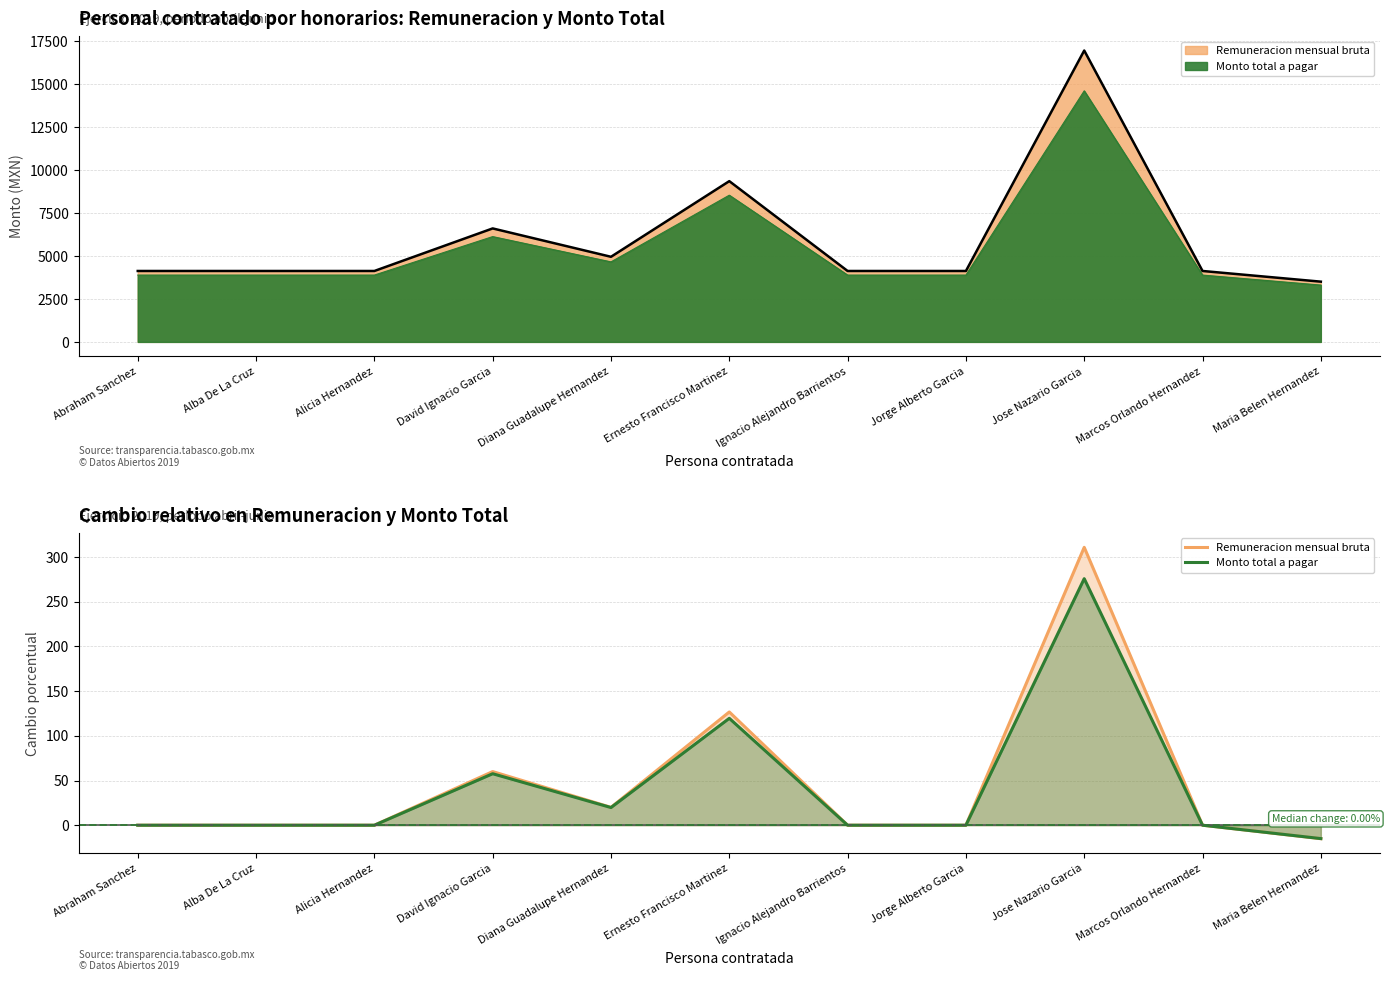

What is the label of the 6th point from the right?

Ernesto Francisco Martinez